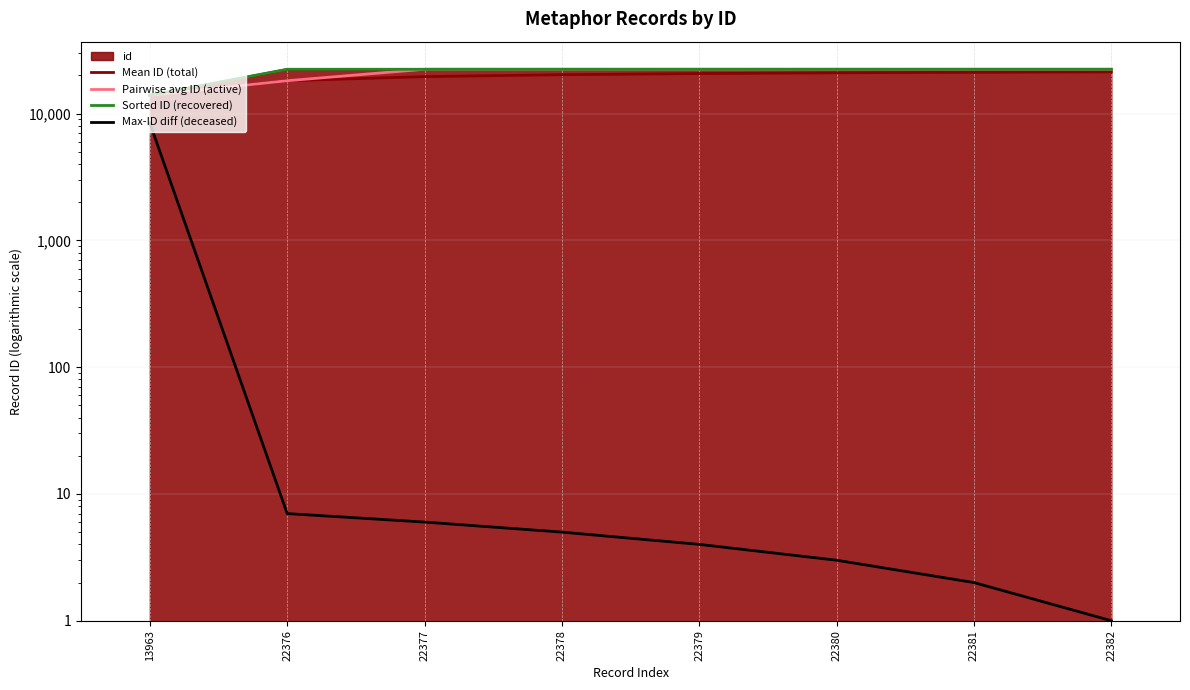

Does the chart display data point markers on the line(s)?

No